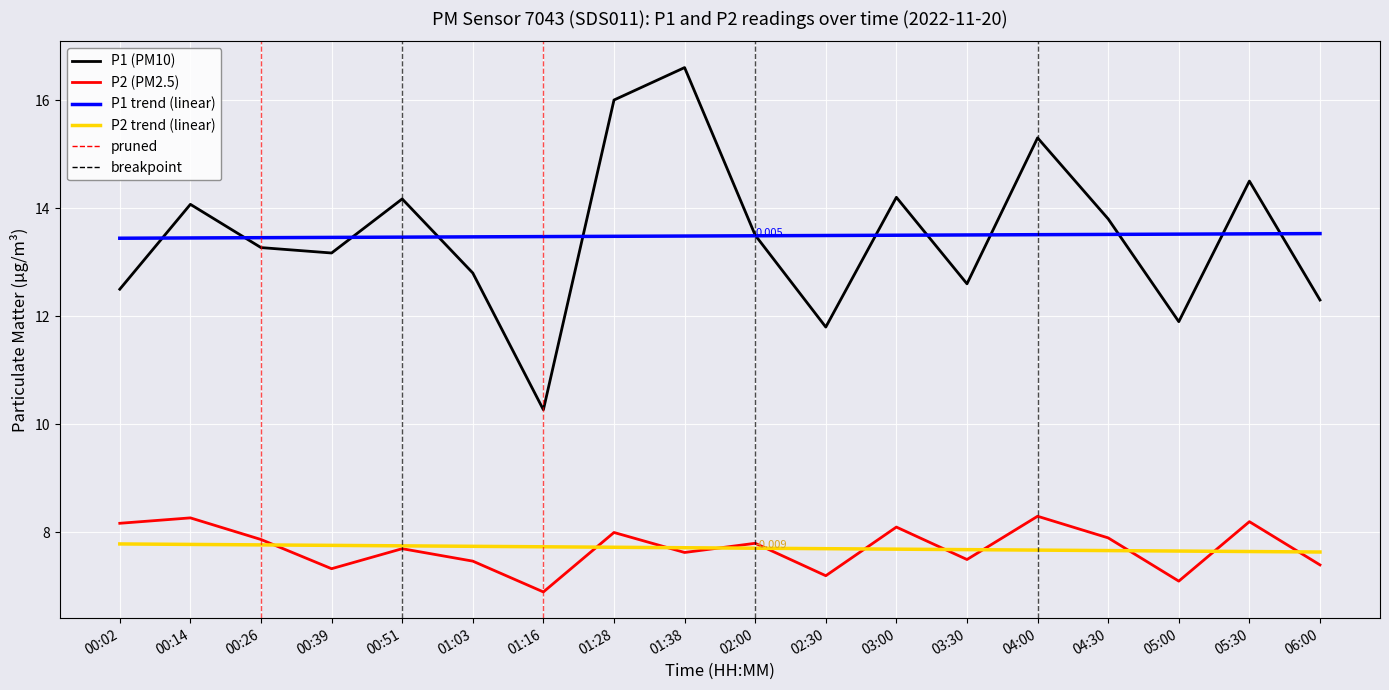

What is the sum of all P2 (PM2.5) values?

138.8